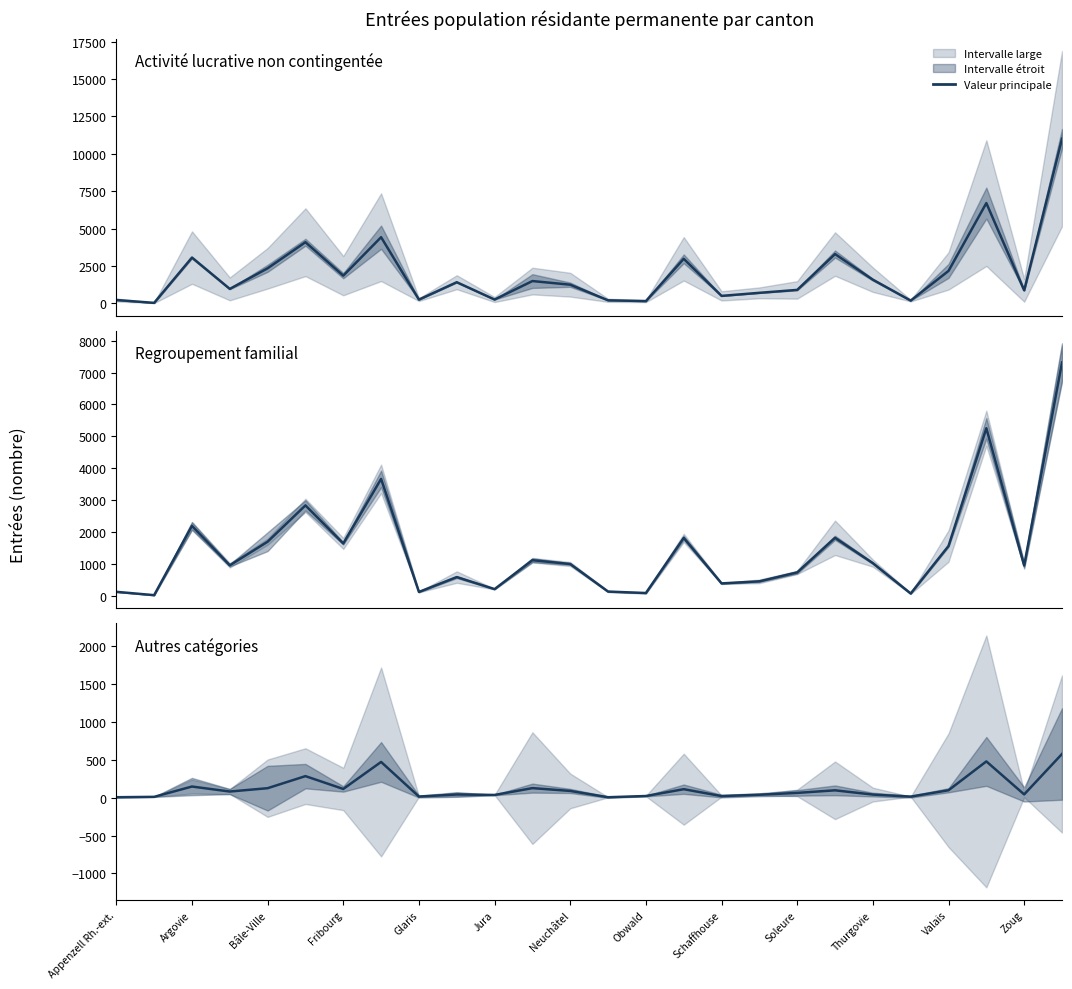

True or false: Autres catégories and Regroupement familial cross at least once.

False